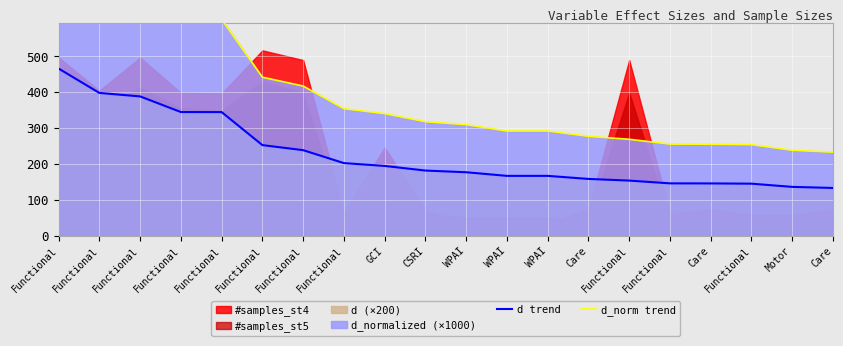

Reading left to right, what are all the values shown in this chart?

d trend: 465.3	397.5	387.8	344.3	344.2	252.3	238.2	202.2	194.3	181.4	176.7	166.6	166.6	158.1	153.5	145.8	145.6	144.9	136.0	133.0
d_norm trend: 814.1	695.4	678.5	602.4	602.1	441.3	416.7	353.7	339.9	317.4	309.2	291.6	291.6	276.7	268.5	255.1	254.8	253.6	237.9	232.7